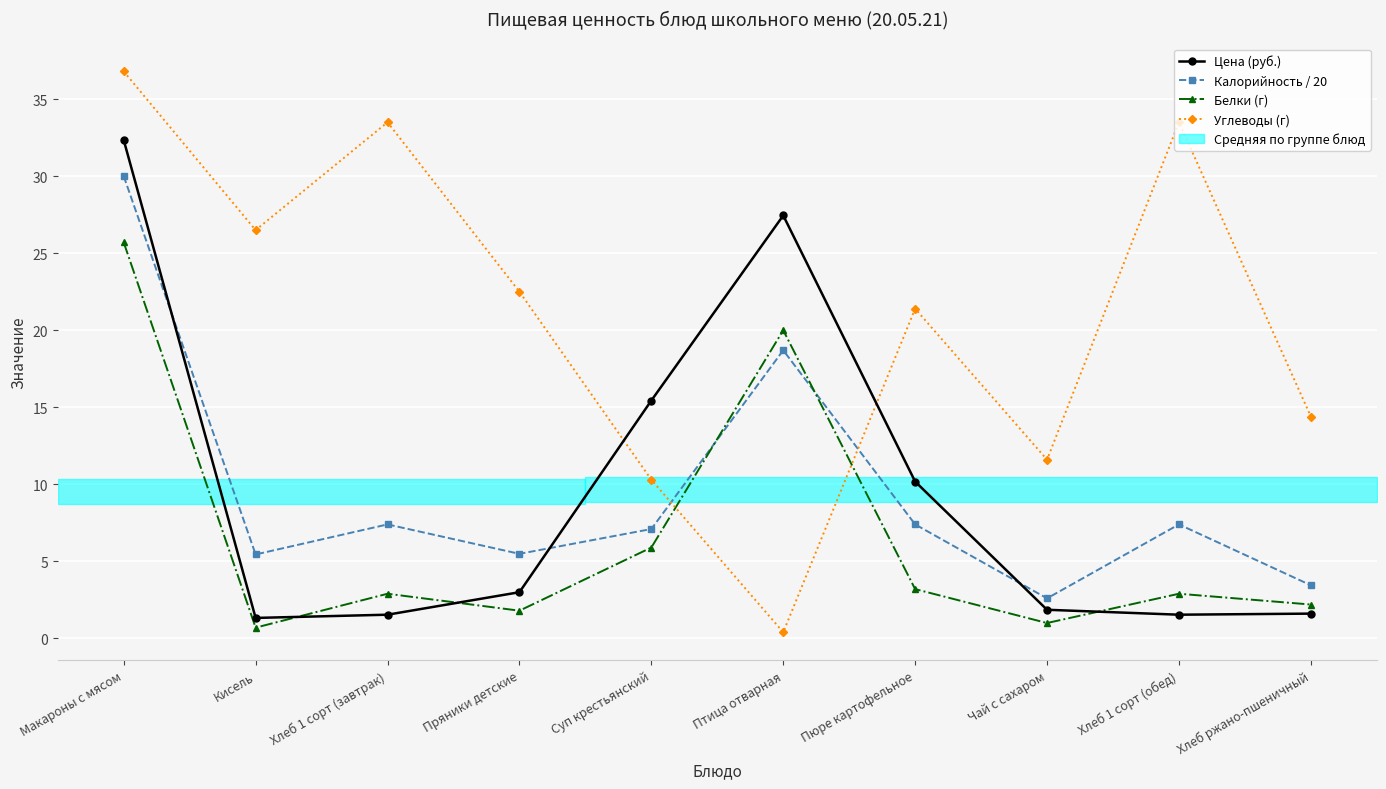

What is the label of the 10th point from the left?

Хлеб ржано-пшеничный